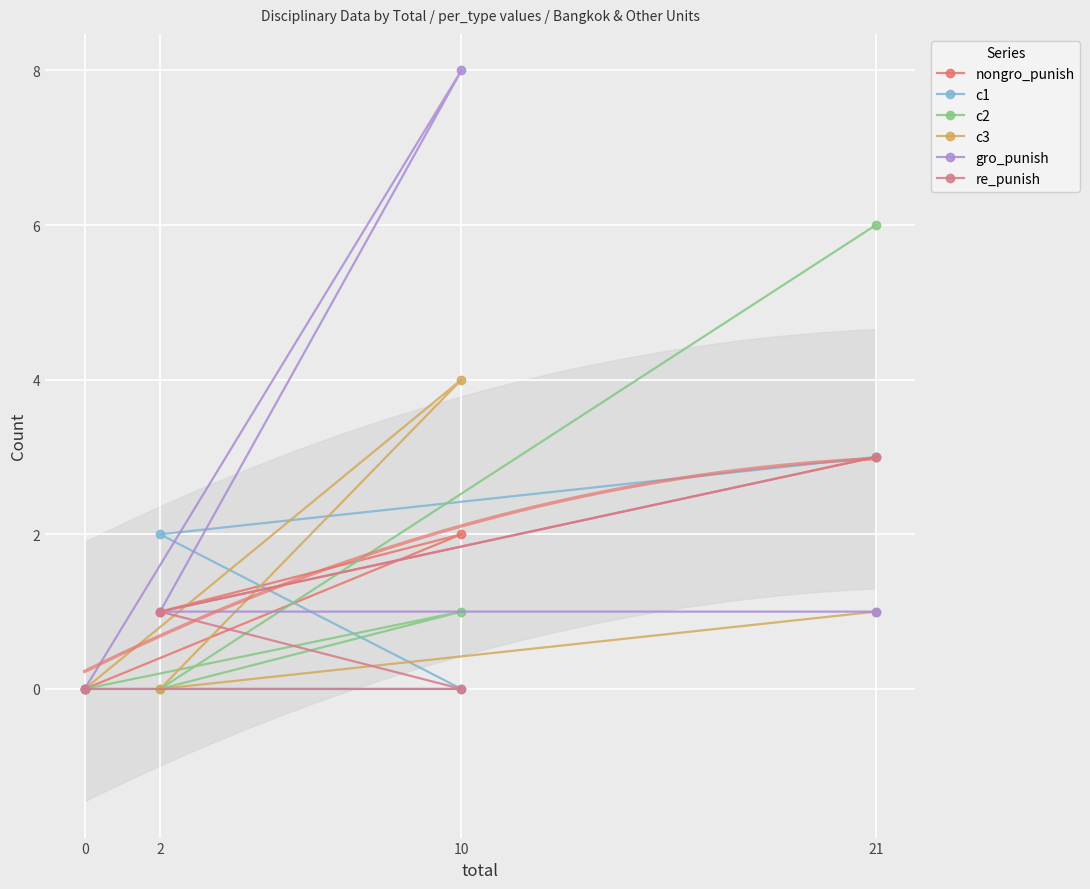

At which label does c2 first exceed 1?

21